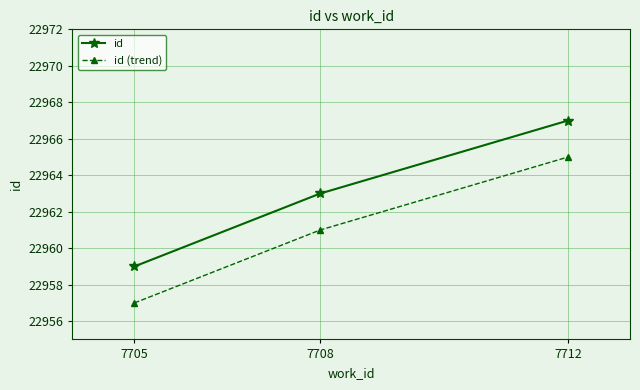

What is the lowest value of the id (trend) series?

22957